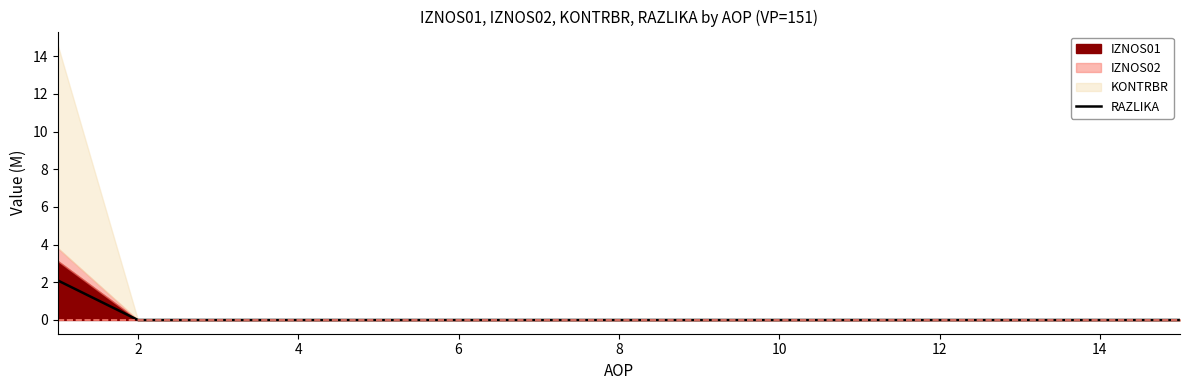

Is it true that RAZLIKA equals 0.0 at 10?

True